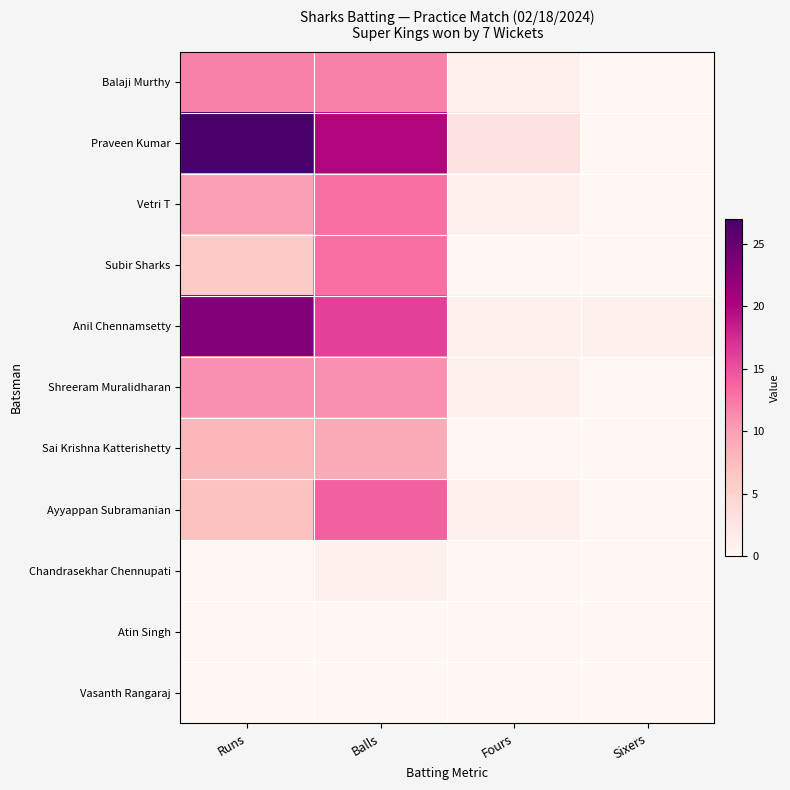

What is the spread (max minus min) of values at Sixers?

1